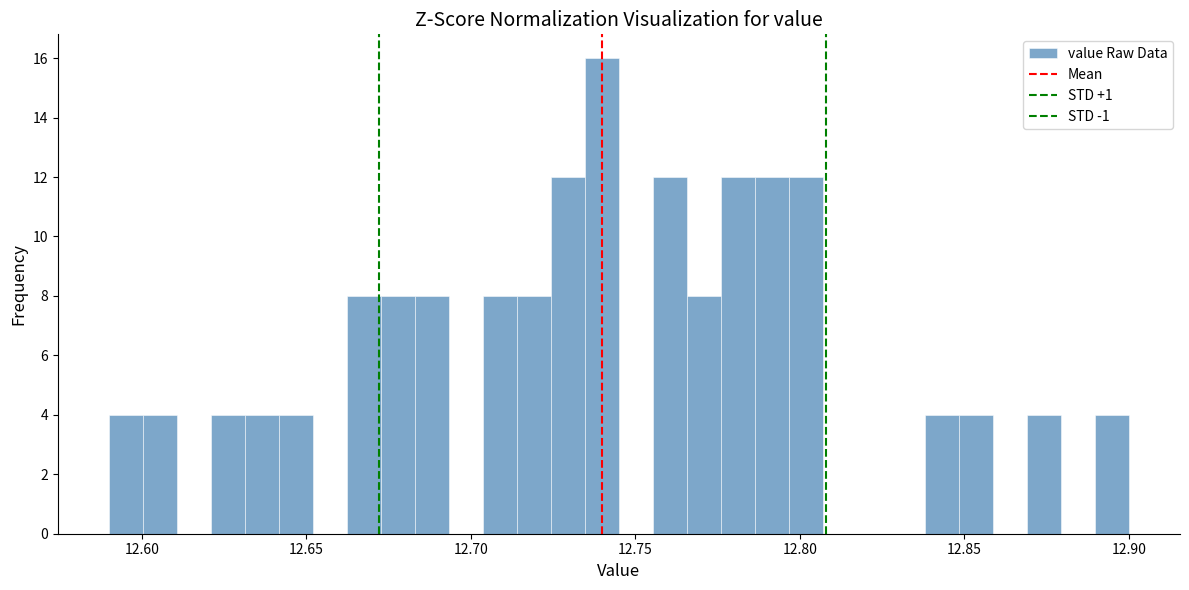

Around what value on the x-axis is the tallest bar? Give the approximate position of its centre, as read against the axis.

12.740